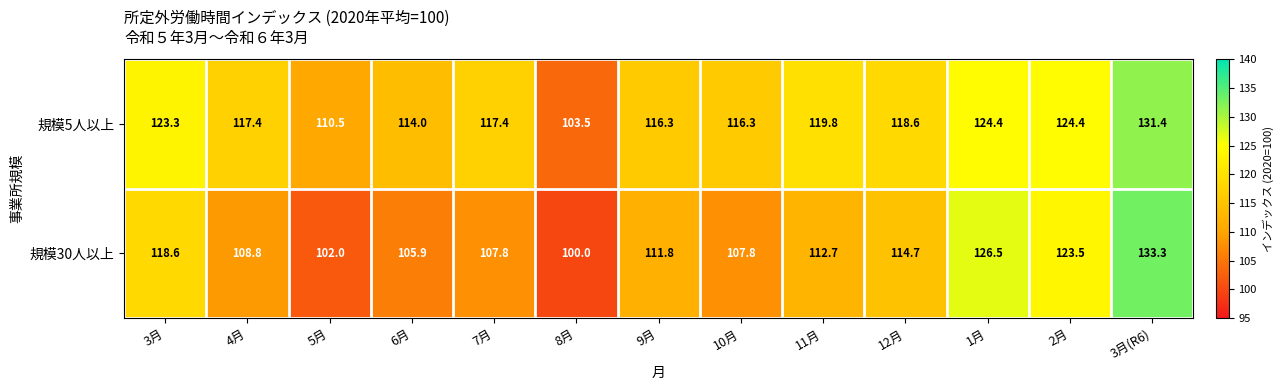

What is the difference between the highest and lowest values at 3月(R6)?

1.9